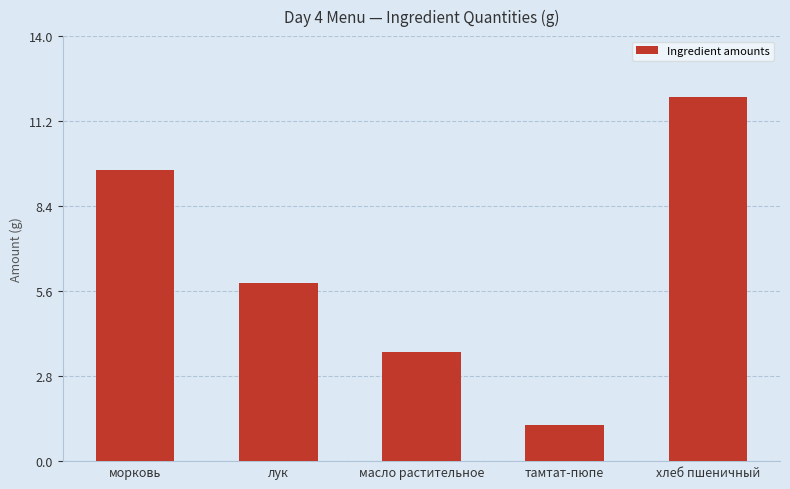

What is the average value?

6.5